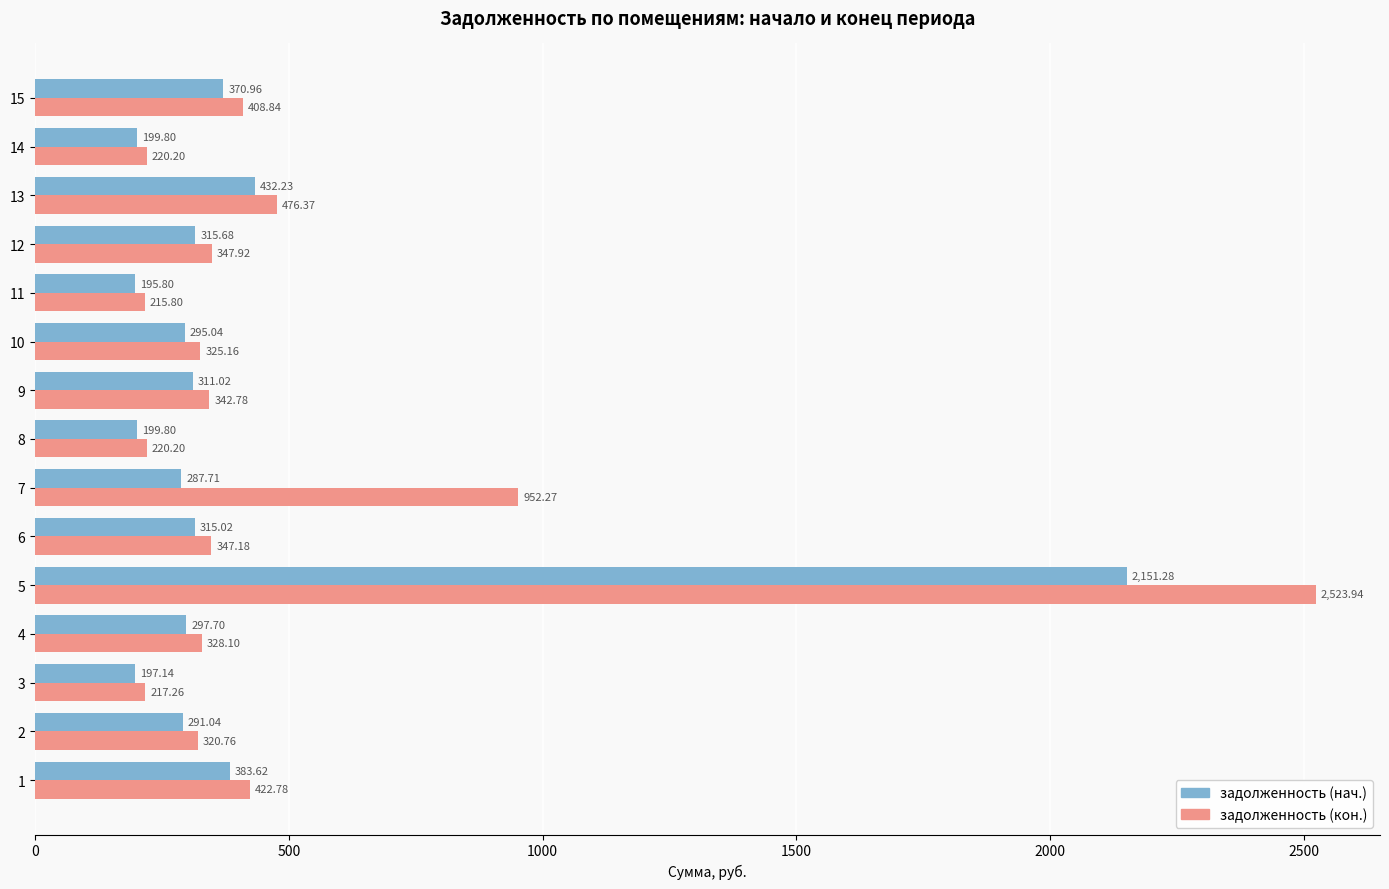

Which series has the widest spread of values?

задолженность (кон.)